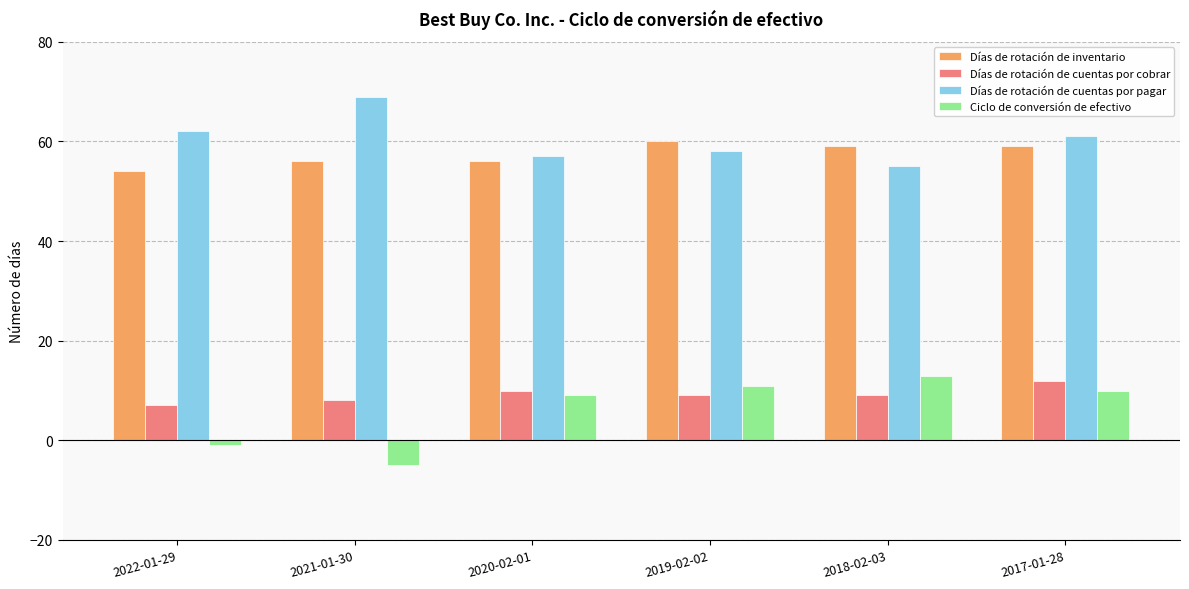

Read the Días de rotación de cuentas por cobrar value at 2021-01-30.

8